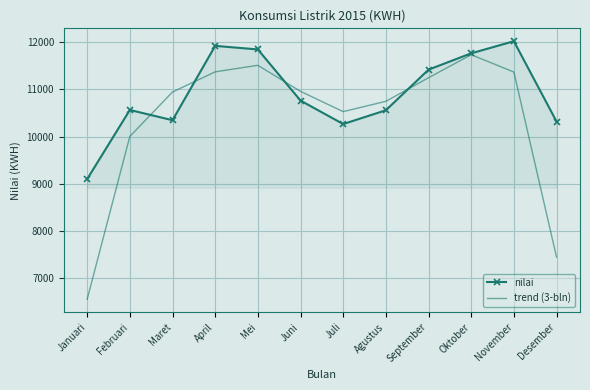

True or false: nilai has more than 0 interior local peaks.

True